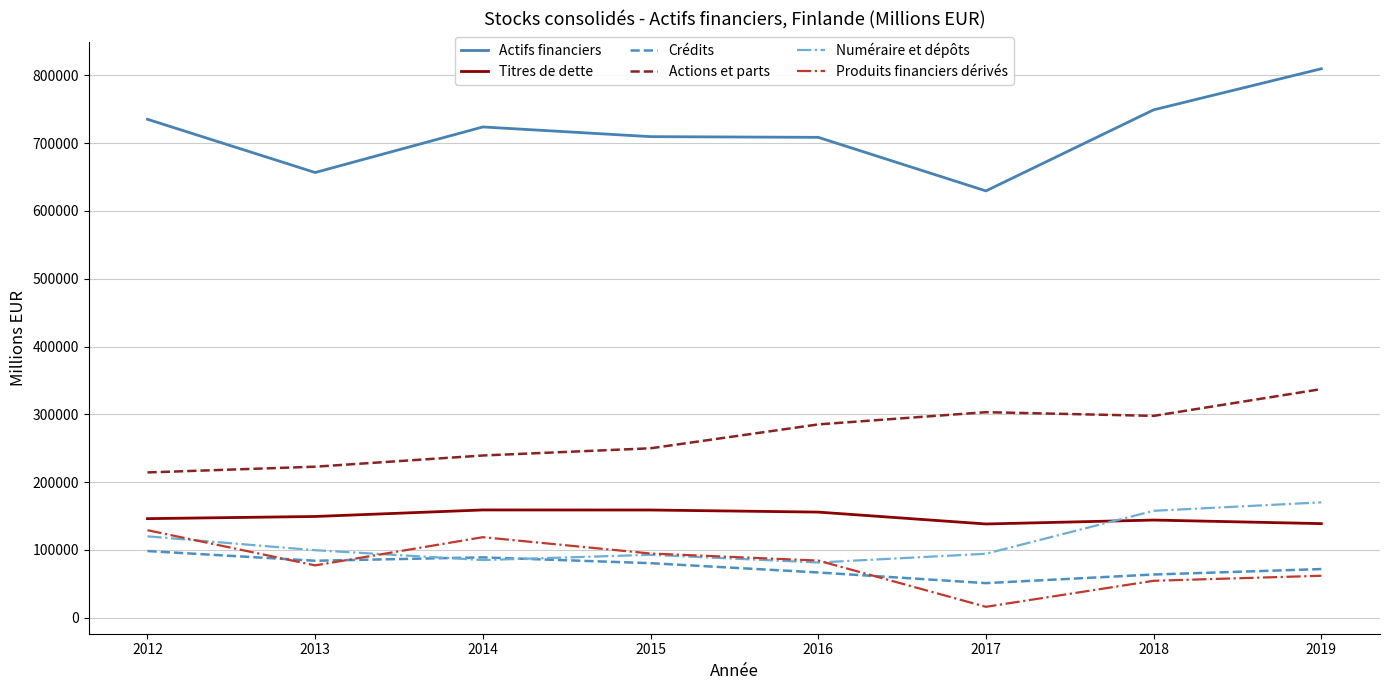

What is the difference between the second highest and second lowest values in the Numéraire et dépôts series?

72650